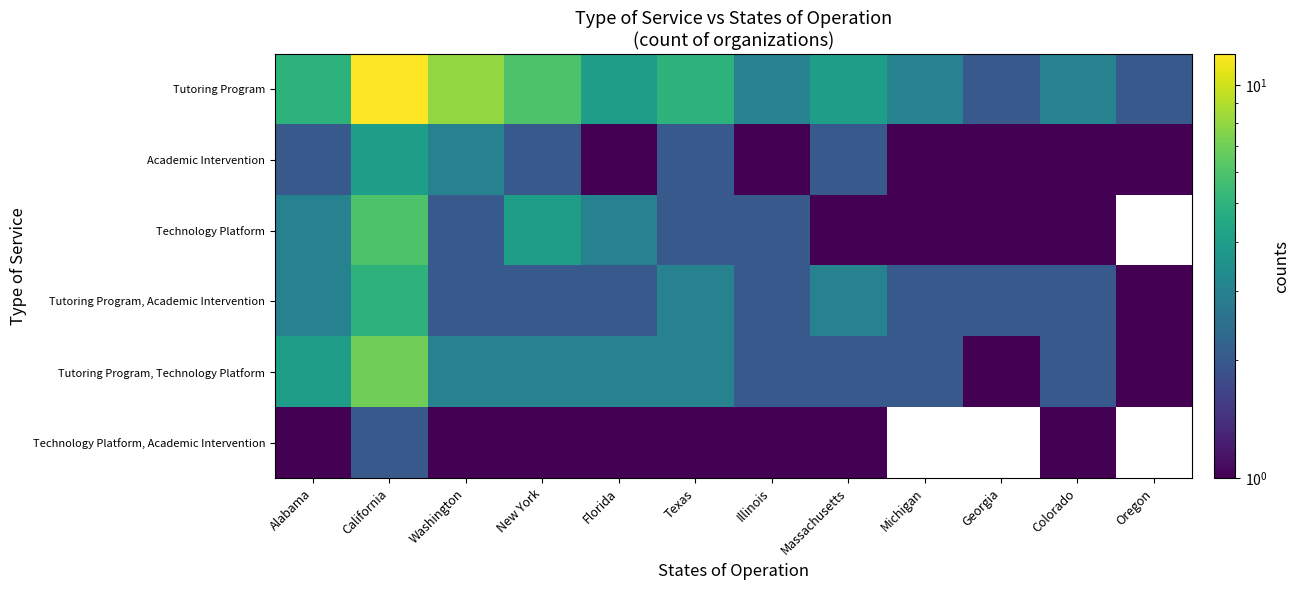

How many values in the Technology Platform, Academic Intervention series exceed 1?

1